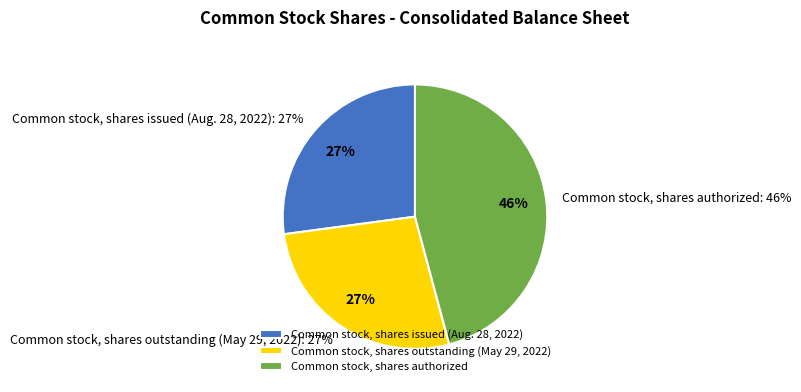

What percentage do Common stock, shares authorized and Common stock, shares outstanding (May 29, 2022) together represent?

72.9%